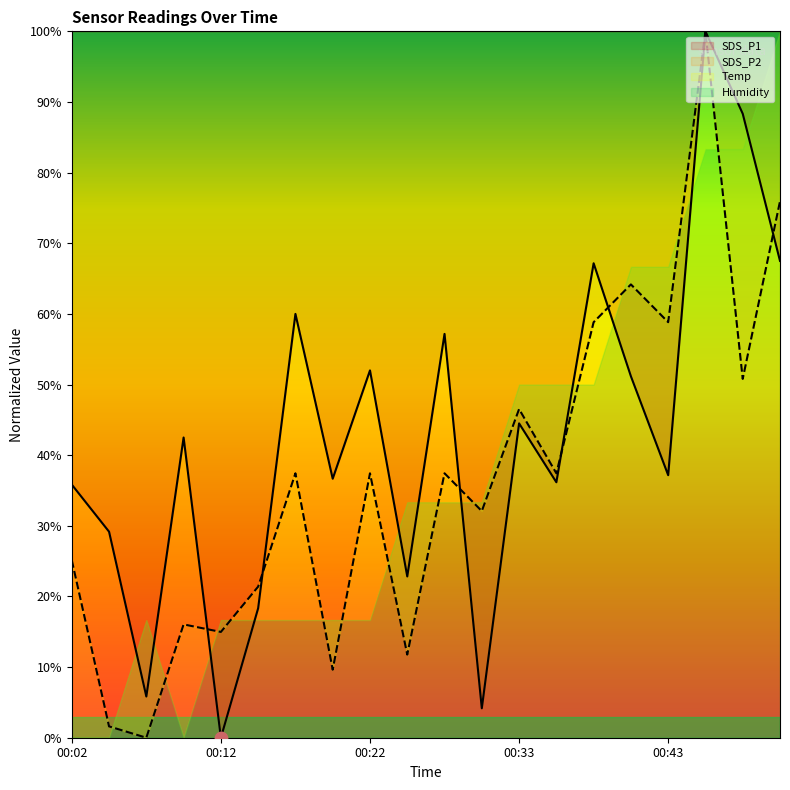

At which category is the sum across all series the highest?

00:45